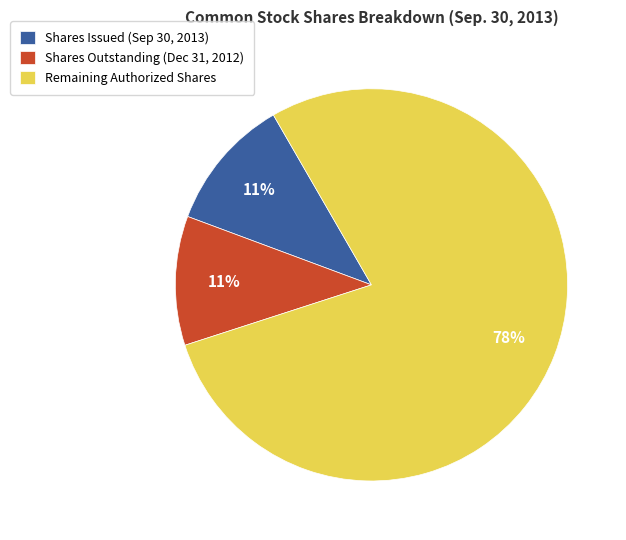

To the nearest percent, what is the average slice percentage?

33%